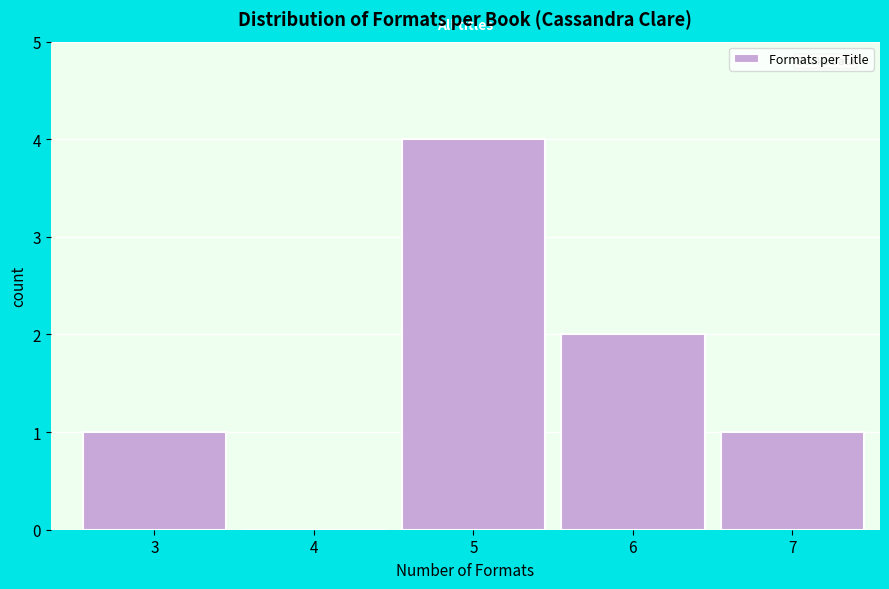

Reading left to right, extract all data points from this chart.

3=1	4=0	5=4	6=2	7=1